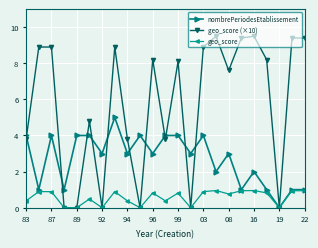

List the series in order of their overall mean, highest first.

geo_score (×10), nombrePeriodesEtablissement, geo_score